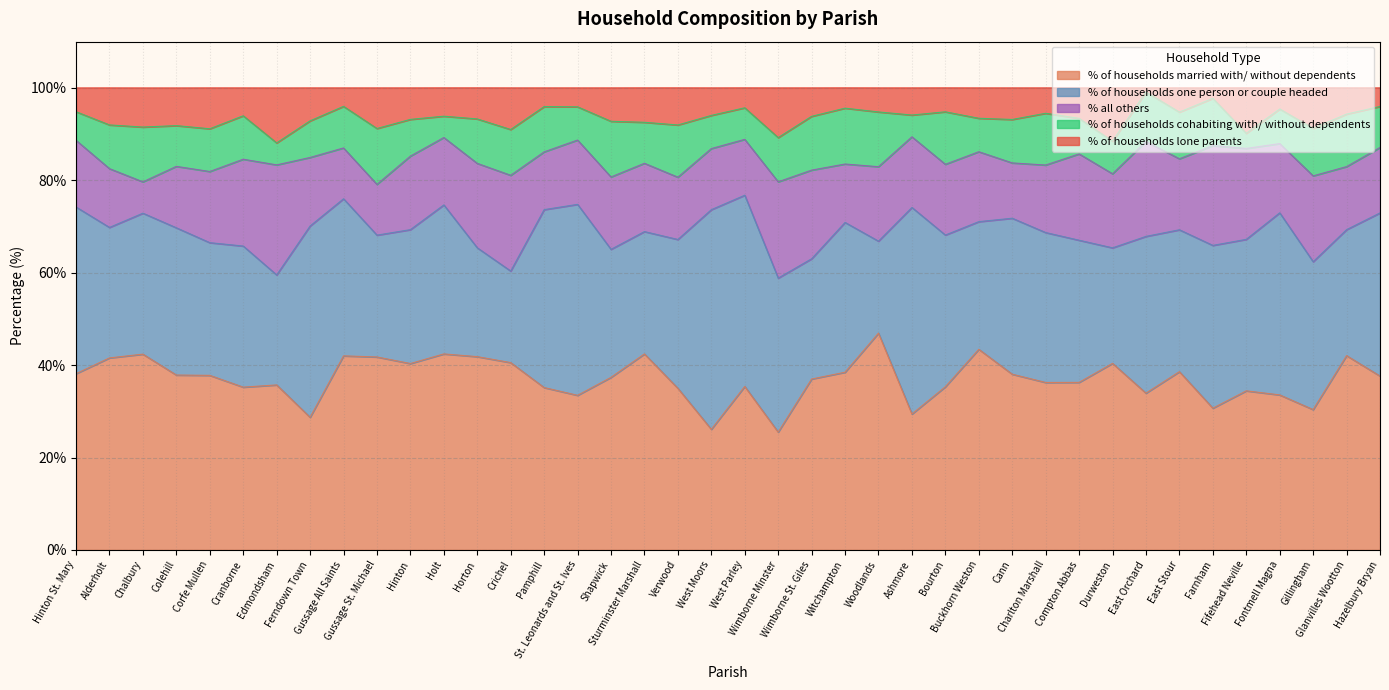

Which category has the lowest value in the % of households married with/ without dependents series?

Wimborne Minster